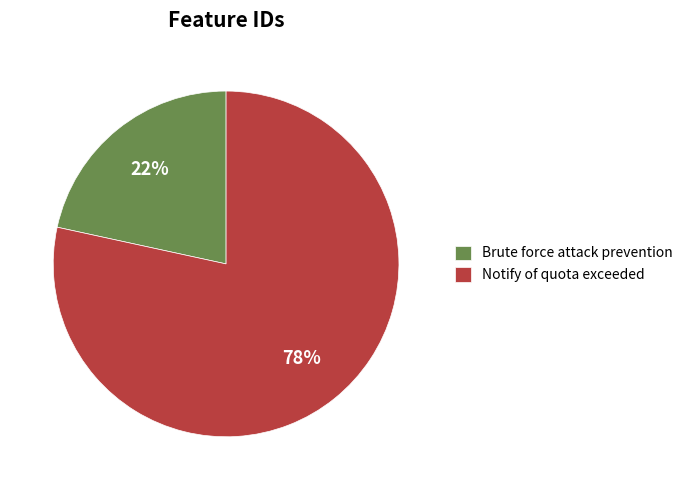

To the nearest percent, what is the combined percentage of Notify of quota exceeded and Brute force attack prevention?

100%